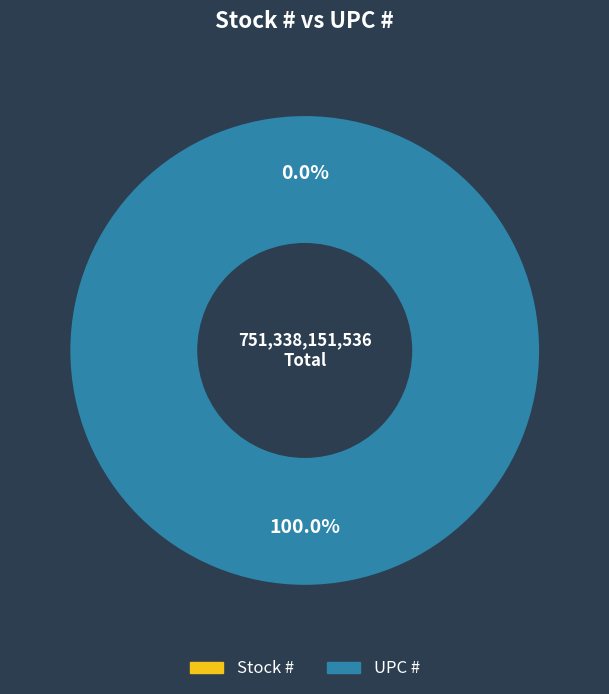

Which category accounts for the majority?

UPC #